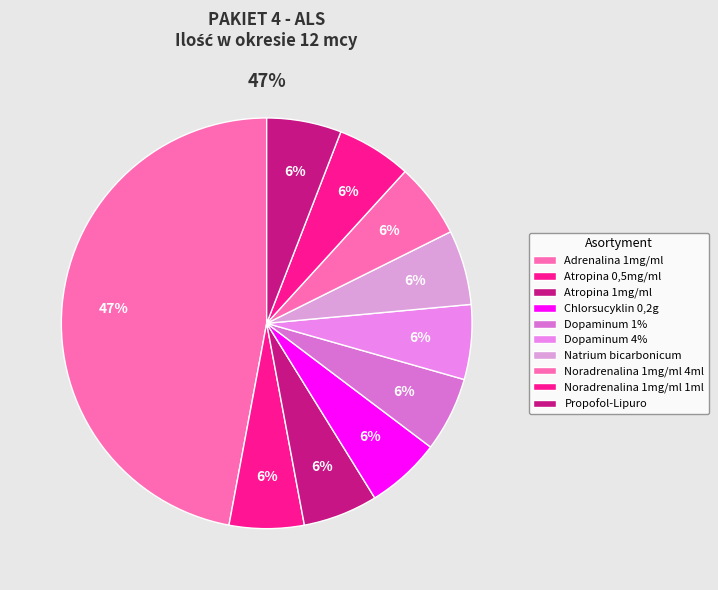

Is the sum of Chlorsucyklin 0,2g and Atropina 1mg/ml greater than half?

No